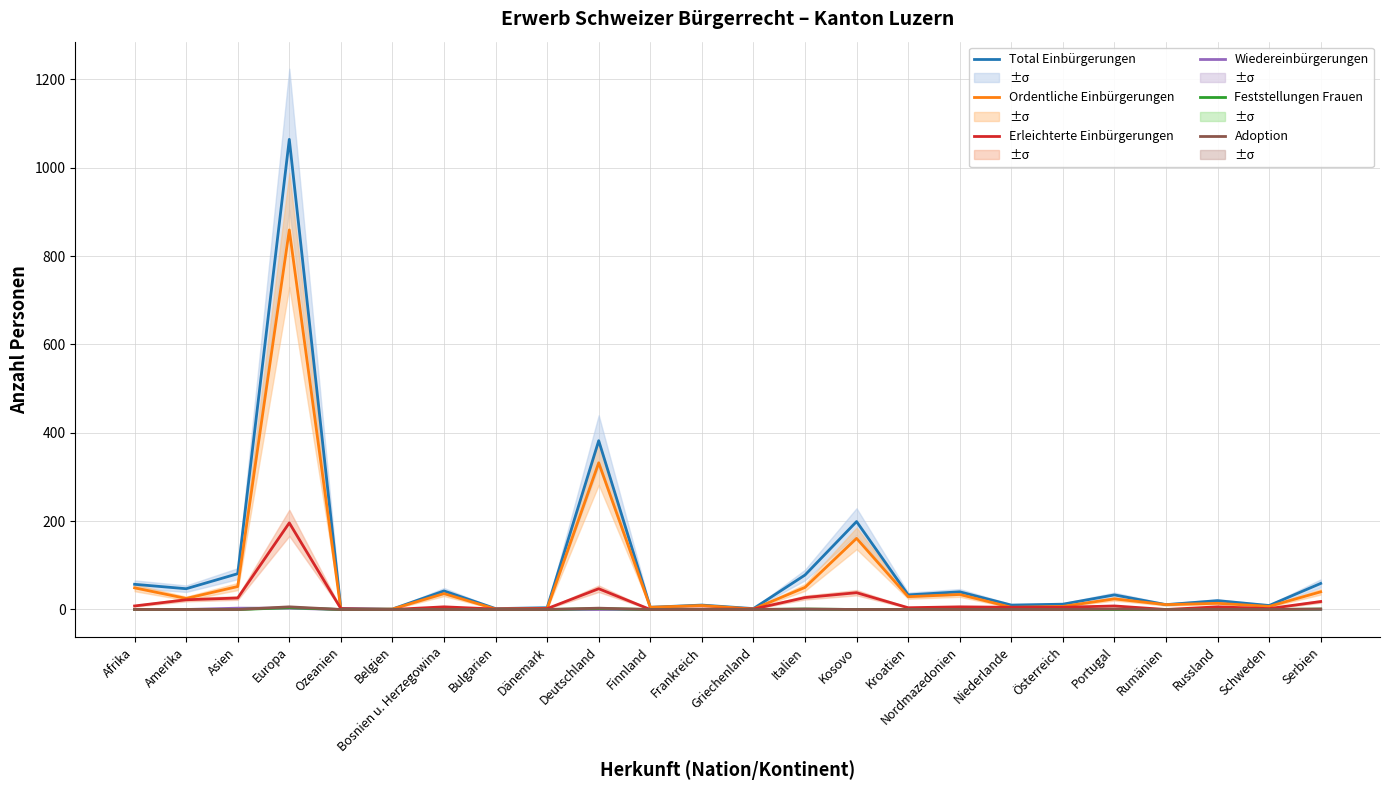

Reading left to right, list all the values displayed in this chart.

Total Einbürgerungen: Afrika=57	Amerika=47	Asien=81	Europa=1064	Ozeanien=2	Belgien=1	Bosnien u. Herzegowina=42	Bulgarien=2	Dänemark=4	Deutschland=382	Finnland=5	Frankreich=10	Griechenland=2	Italien=78	Kosovo=199	Kroatien=33	Nordmazedonien=40	Niederlande=10	Österreich=12	Portugal=33	Rumänien=11	Russland=20	Schweden=9	Serbien=59
Ordentliche Einbürgerungen: Afrika=49	Amerika=25	Asien=52	Europa=859	Ozeanien=0	Belgien=1	Bosnien u. Herzegowina=36	Bulgarien=1	Dänemark=2	Deutschland=332	Finnland=5	Frankreich=9	Griechenland=1	Italien=50	Kosovo=161	Kroatien=29	Nordmazedonien=34	Niederlande=5	Österreich=7	Portugal=24	Rumänien=11	Russland=14	Schweden=7	Serbien=40
Erleichterte Einbürgerungen: Afrika=8	Amerika=22	Asien=26	Europa=196	Ozeanien=2	Belgien=0	Bosnien u. Herzegowina=6	Bulgarien=1	Dänemark=2	Deutschland=47	Finnland=0	Frankreich=1	Griechenland=1	Italien=27	Kosovo=38	Kroatien=4	Nordmazedonien=6	Niederlande=5	Österreich=5	Portugal=8	Rumänien=0	Russland=6	Schweden=2	Serbien=18
Wiedereinbürgerungen: Afrika=0	Amerika=0	Asien=3	Europa=3	Ozeanien=0	Belgien=0	Bosnien u. Herzegowina=0	Bulgarien=0	Dänemark=0	Deutschland=0	Finnland=0	Frankreich=0	Griechenland=0	Italien=0	Kosovo=0	Kroatien=0	Nordmazedonien=0	Niederlande=0	Österreich=0	Portugal=0	Rumänien=0	Russland=0	Schweden=0	Serbien=0
Feststellungen Frauen: Afrika=0	Amerika=0	Asien=0	Europa=4	Ozeanien=0	Belgien=0	Bosnien u. Herzegowina=0	Bulgarien=0	Dänemark=0	Deutschland=2	Finnland=0	Frankreich=0	Griechenland=0	Italien=1	Kosovo=0	Kroatien=0	Nordmazedonien=0	Niederlande=0	Österreich=0	Portugal=0	Rumänien=0	Russland=0	Schweden=0	Serbien=1
Adoption: Afrika=0	Amerika=0	Asien=0	Europa=6	Ozeanien=0	Belgien=0	Bosnien u. Herzegowina=0	Bulgarien=0	Dänemark=0	Deutschland=3	Finnland=0	Frankreich=0	Griechenland=0	Italien=1	Kosovo=0	Kroatien=0	Nordmazedonien=0	Niederlande=0	Österreich=0	Portugal=1	Rumänien=0	Russland=0	Schweden=0	Serbien=1